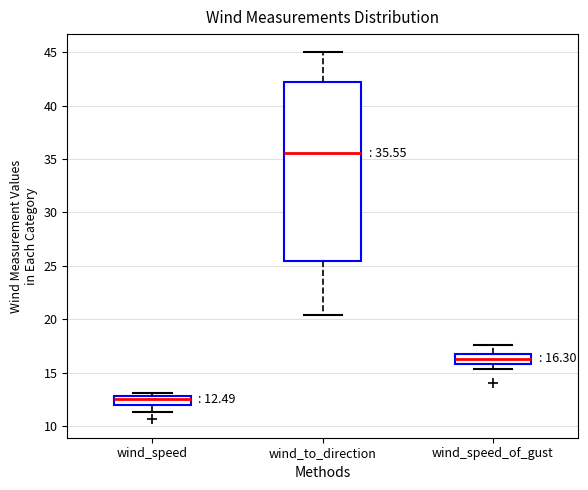

Which box's median line is the highest?

wind_to_direction